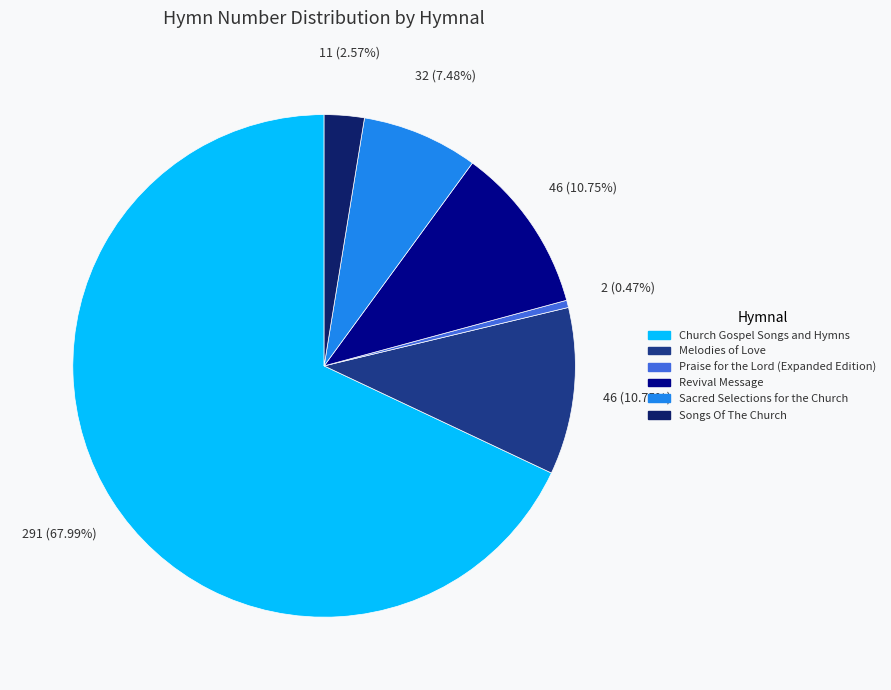

The Sacred Selections for the Church slice represents 7% of the pie. True or false?

True